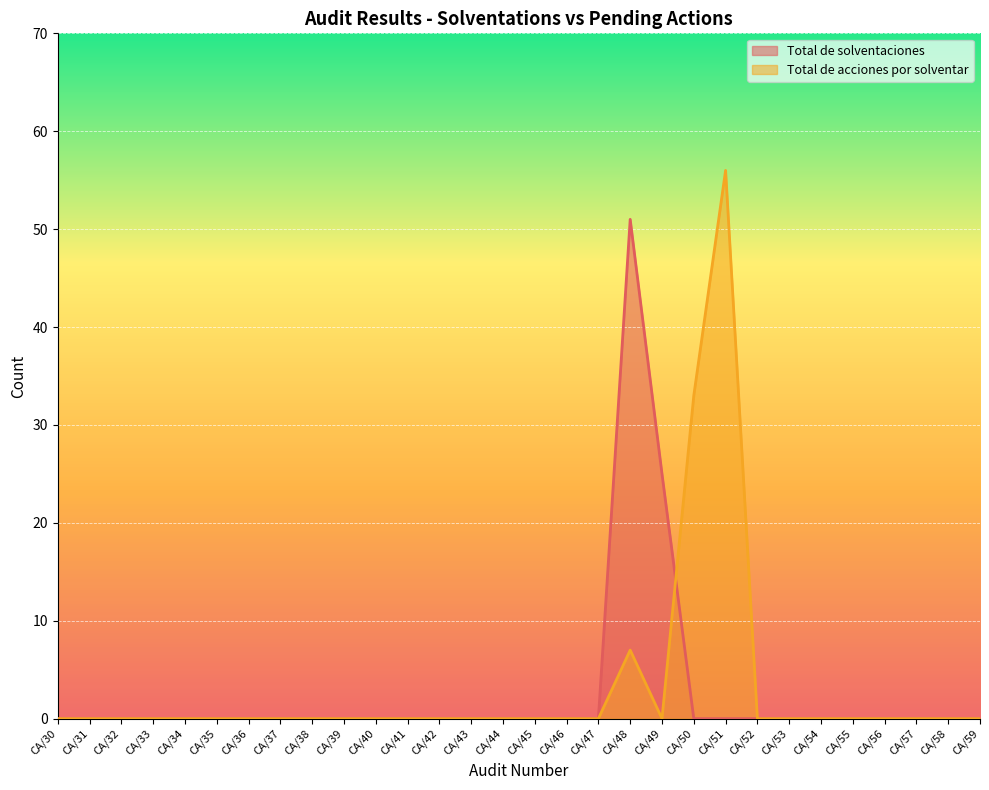

Rank the series at CA/44 from lowest to highest value.

Total de solventaciones, Total de acciones por solventar